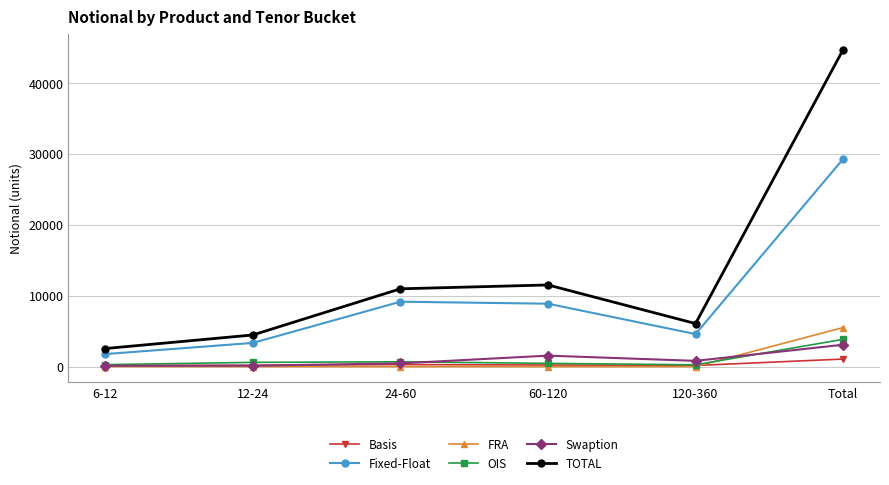

What is the minimum value for TOTAL?

2548